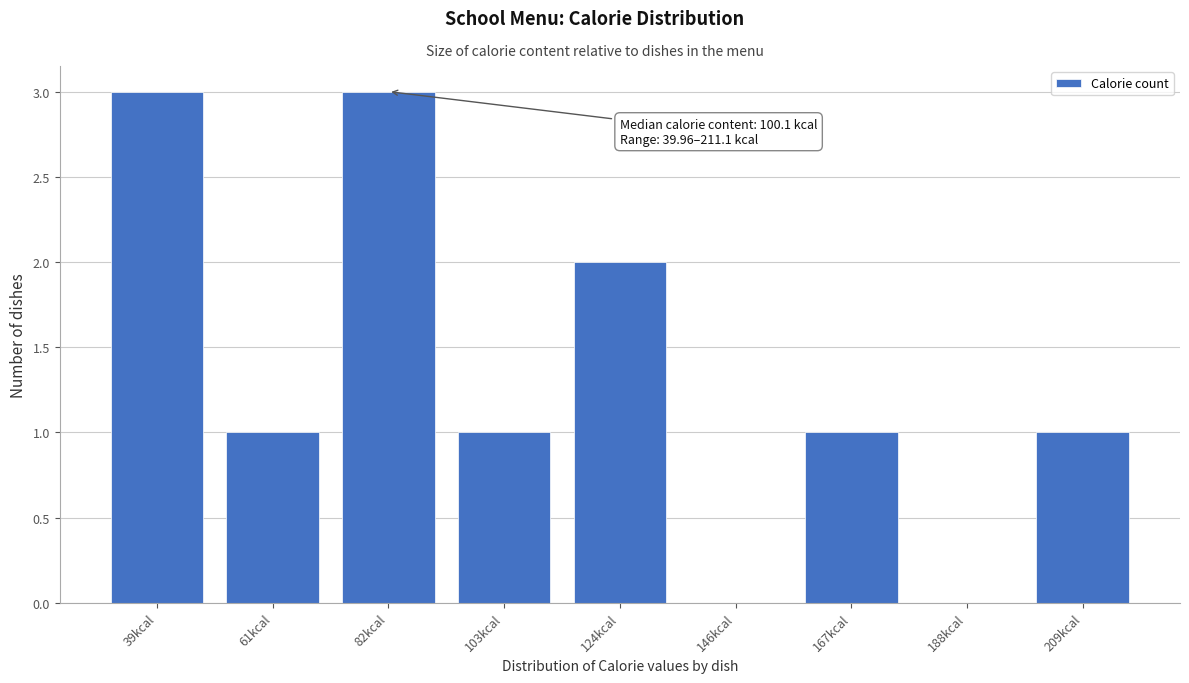

Reading left to right, what are all the values shown in this chart?

39kcal=3	61kcal=1	82kcal=3	103kcal=1	124kcal=2	146kcal=0	167kcal=1	188kcal=0	209kcal=1